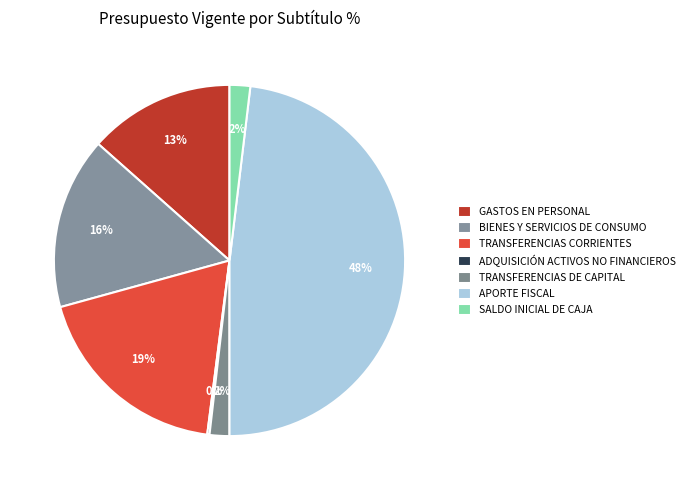

True or false: TRANSFERENCIAS CORRIENTES accounts for 12% of the total.

False